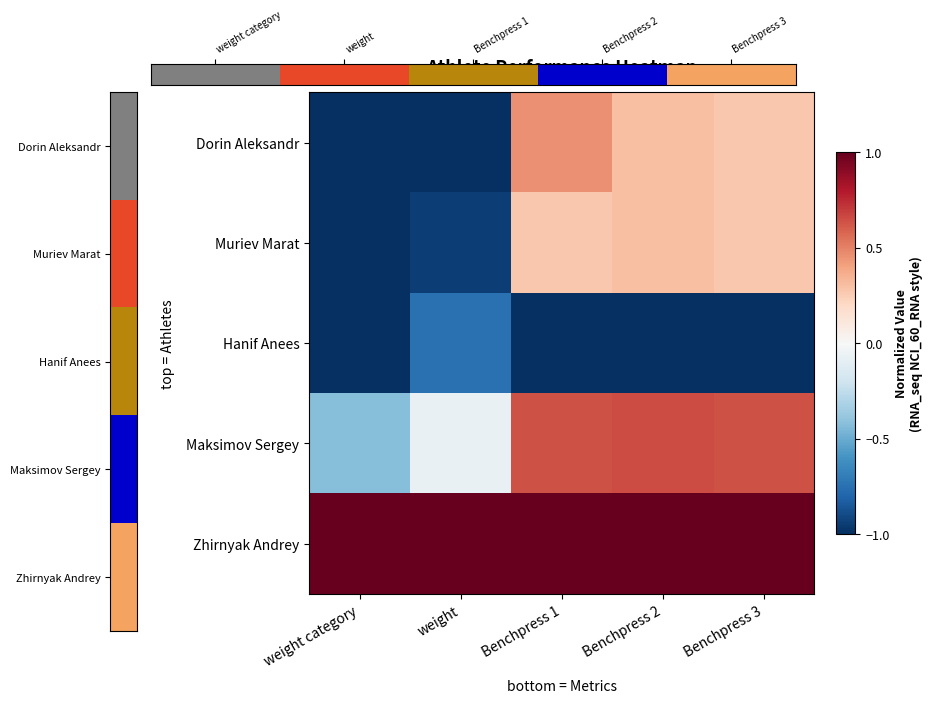

Which label corresponds to the smallest value in the chart?

weight category